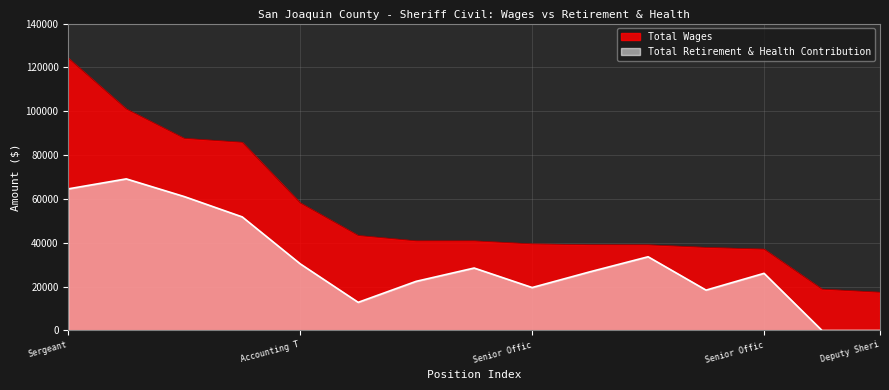

What is the sum of all Total Wages values?

811203